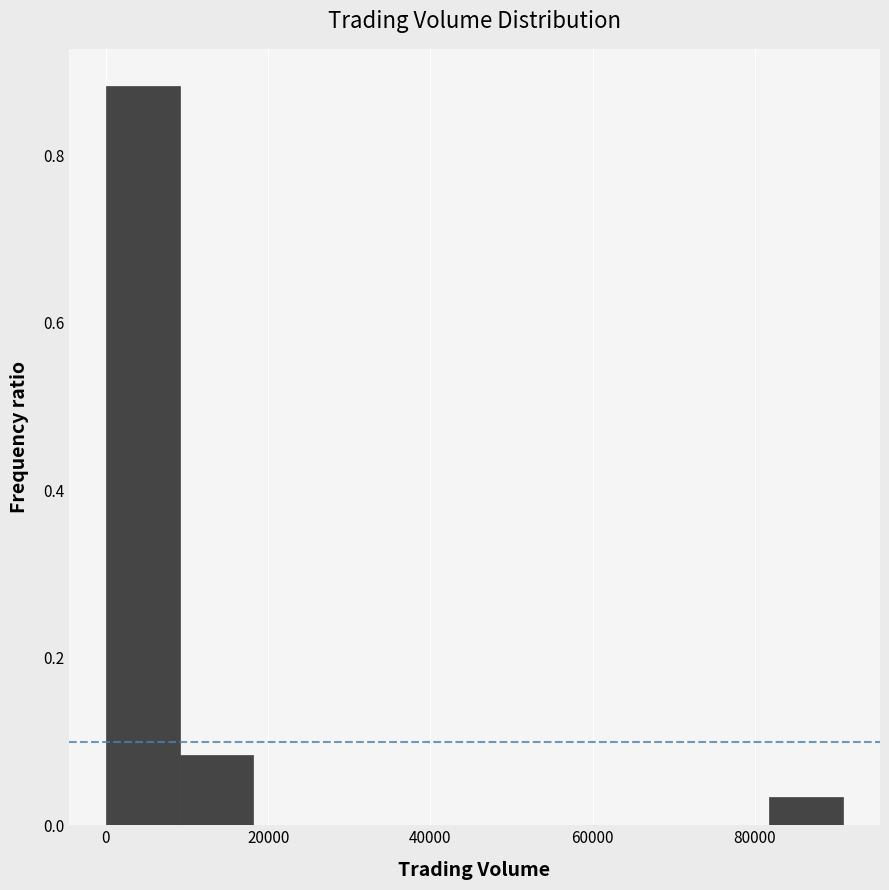

Reading left to right, transcribe this chart: for each bar, give the range it covers on the x-axis and its height. Neither the bar edges nor the heights are printed on the chart, so give them approximately, as read against the axes.

0 to 10000: 0.88
10000 to 18000: 0.08
18000 to 28000: 0
28000 to 36000: 0
36000 to 46000: 0
46000 to 54000: 0
54000 to 64000: 0
64000 to 72000: 0
72000 to 82000: 0
82000 to 90000: 0.04